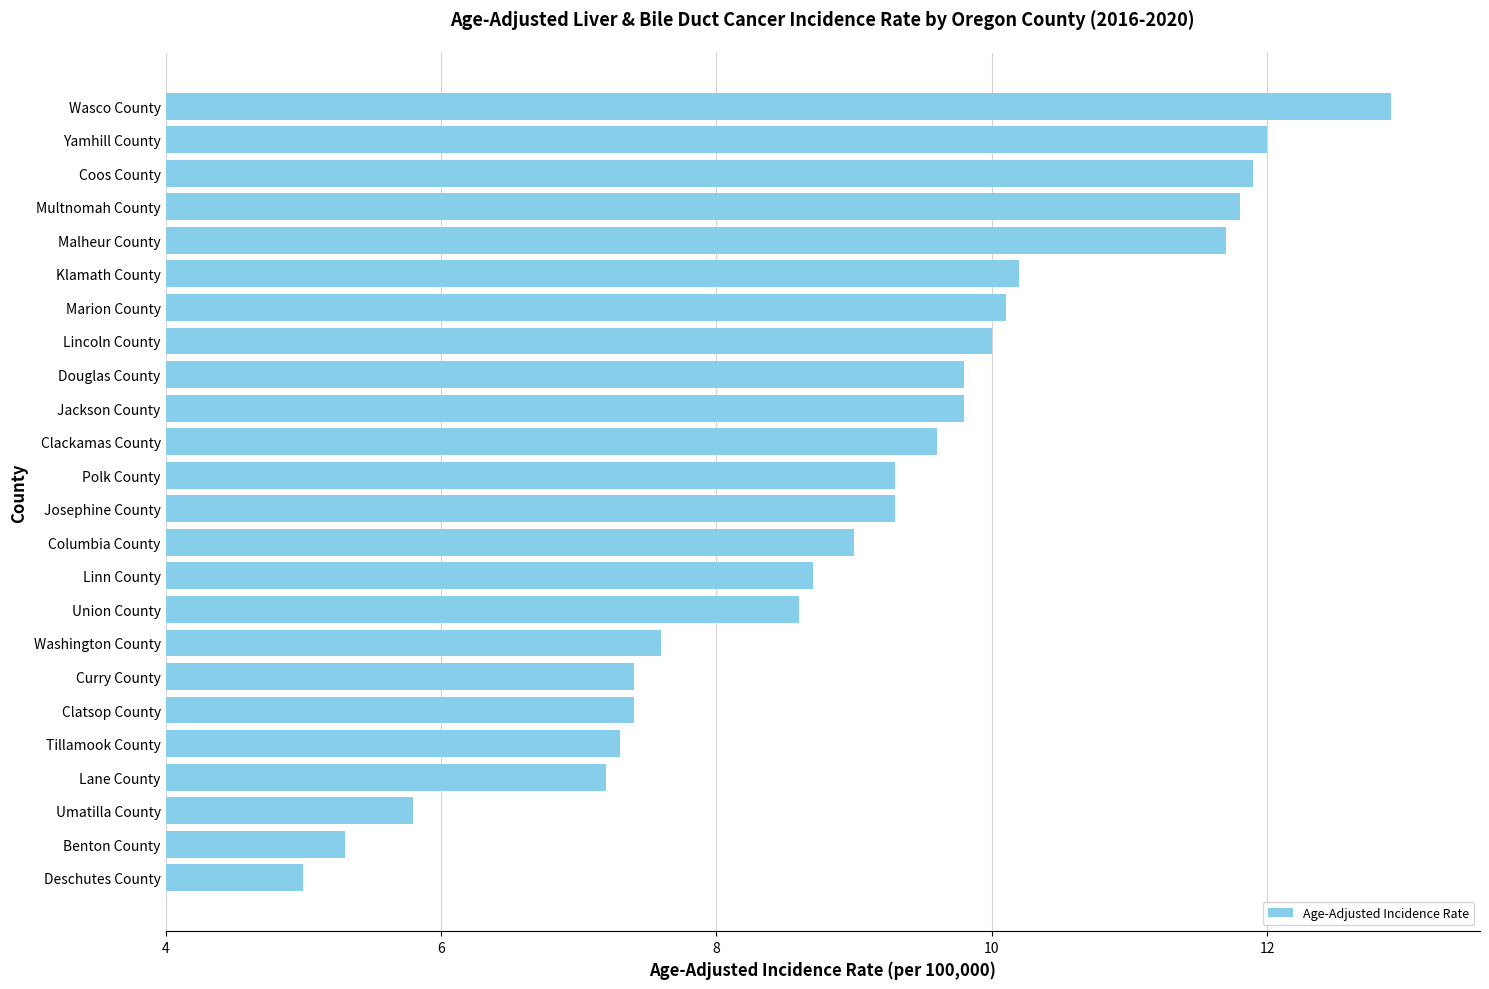

What is the average value?

9.1